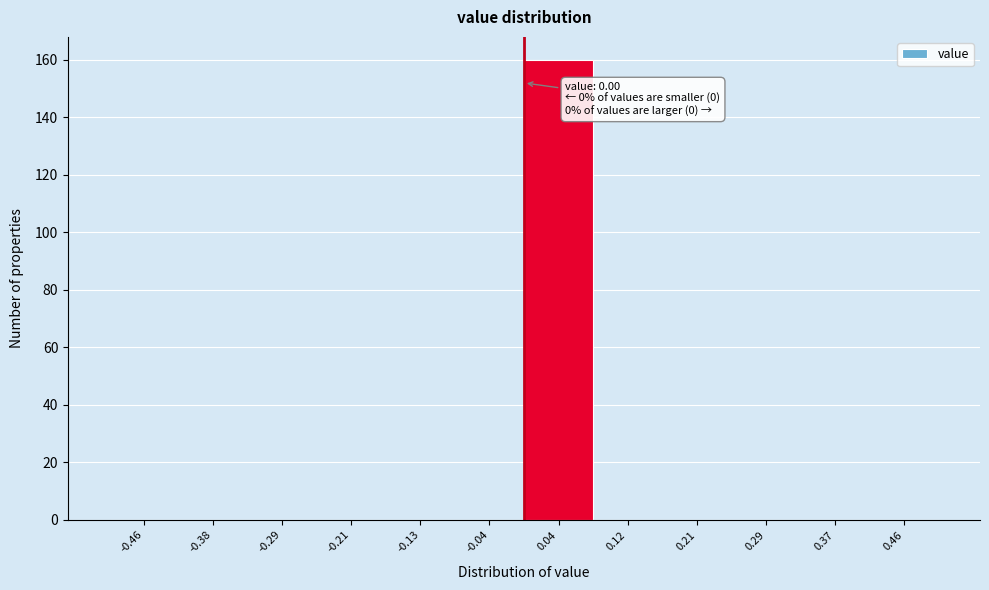

Over which range of the x-axis is the bar tallest?

0.00 to 0.08